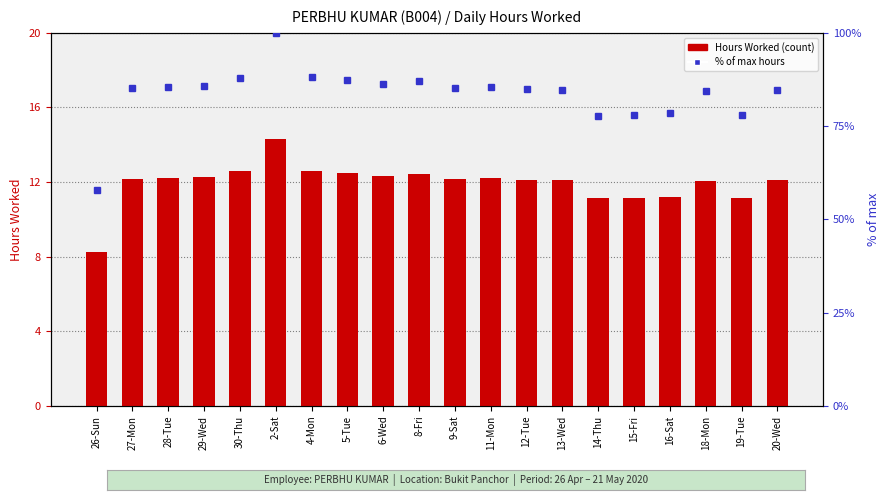

Read the Hours Worked value at 28-Tue.

12.2